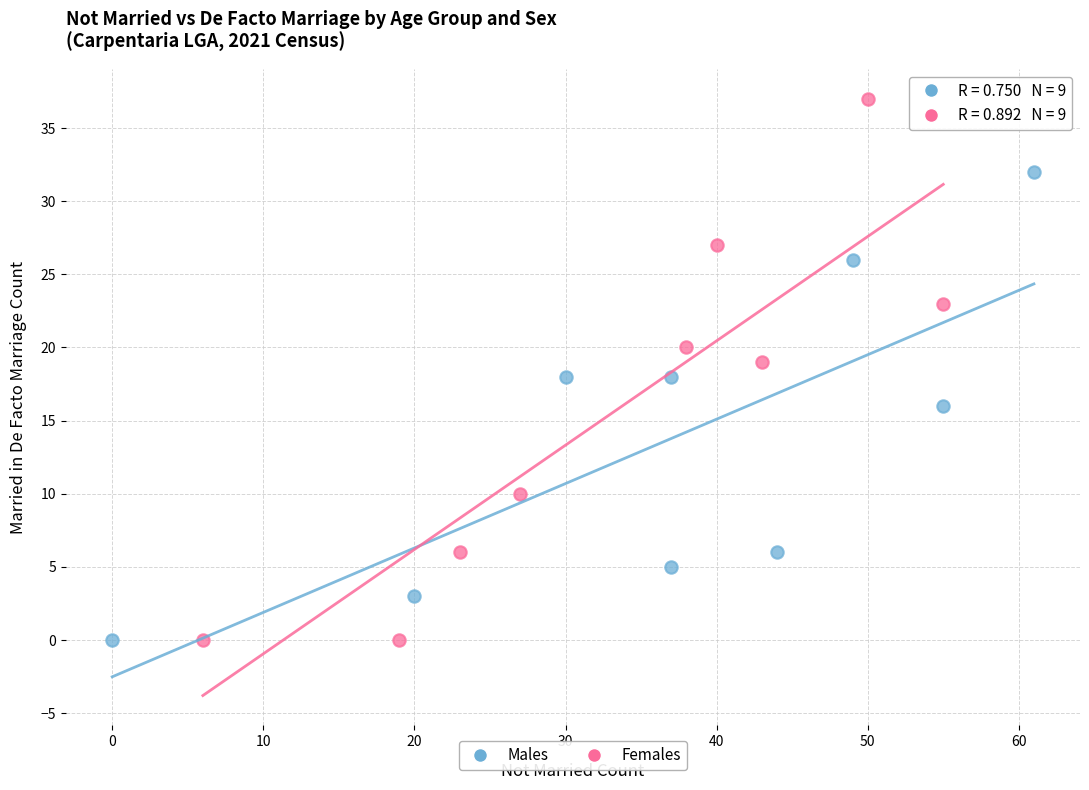

Which series contains the highest Y value?

Females